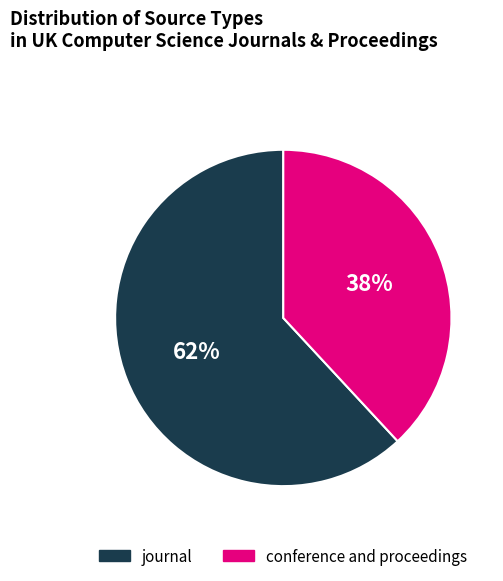

What is the smallest slice in the pie chart?

conference and proceedings